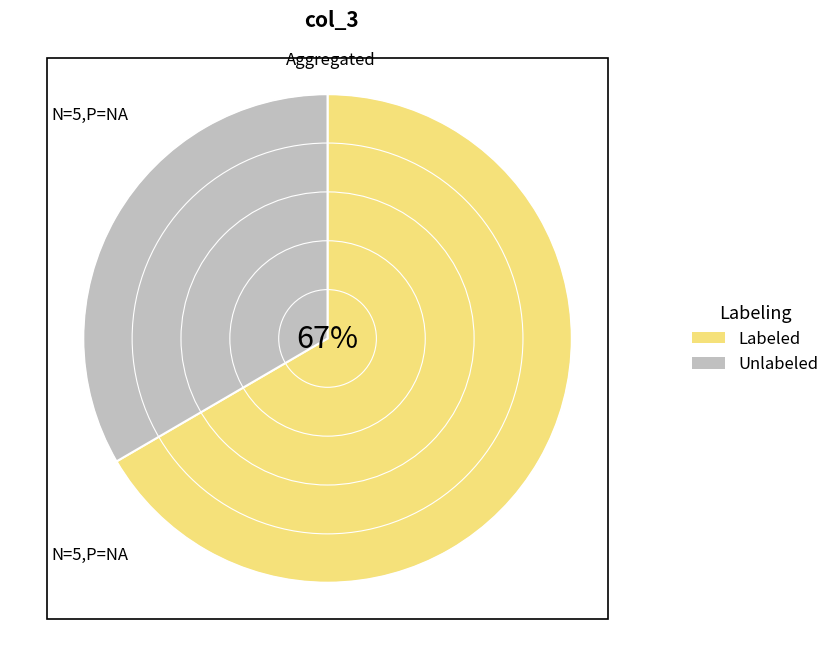

Do Labeled and Unlabeled together represent more than half of the pie?

Yes